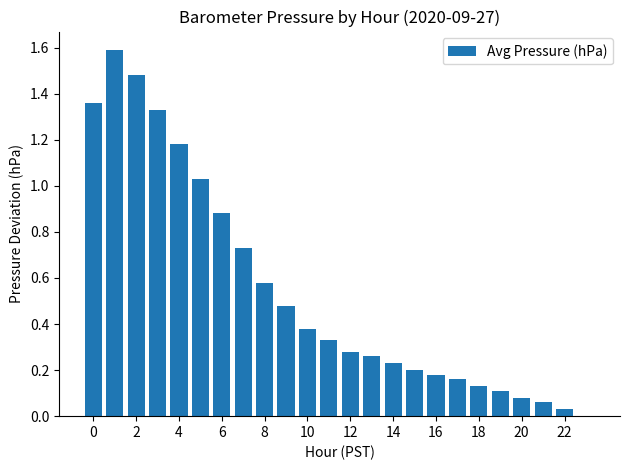

What is the maximum value shown in the chart?

1.6